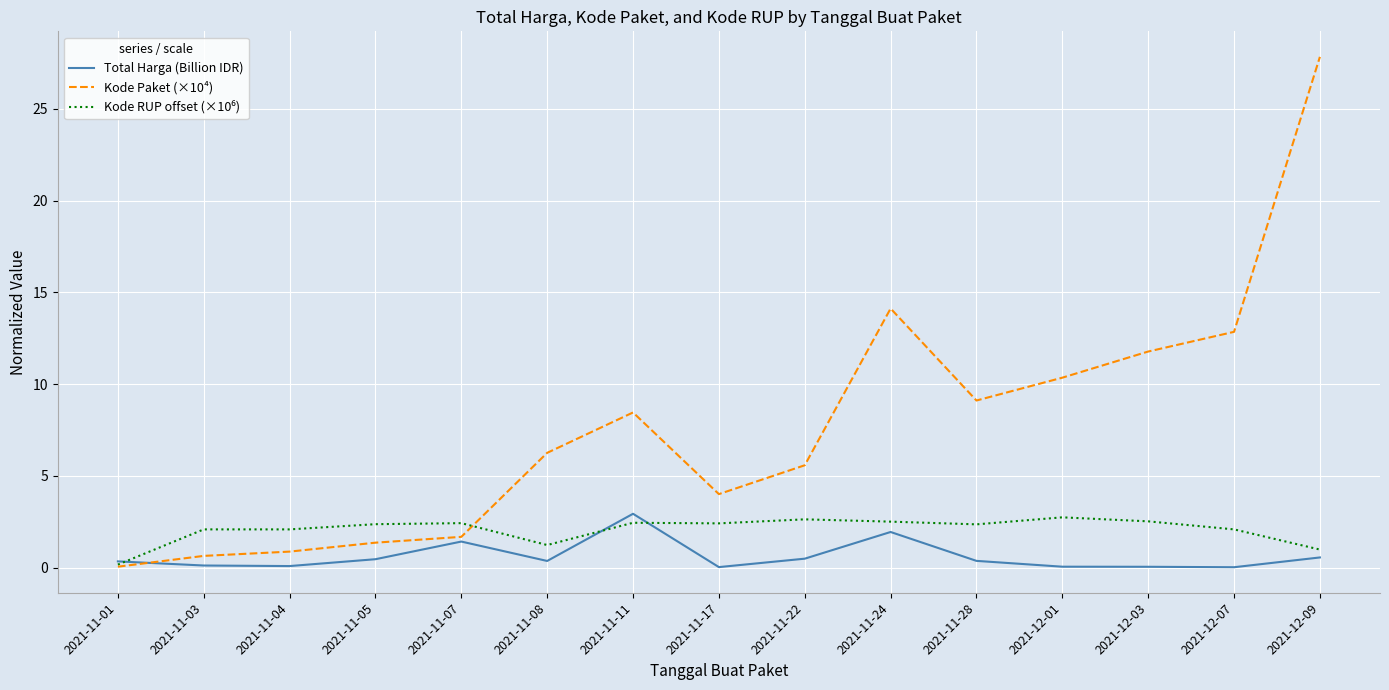

What is the spread (max minus min) of values at 2021-11-24?

12.2